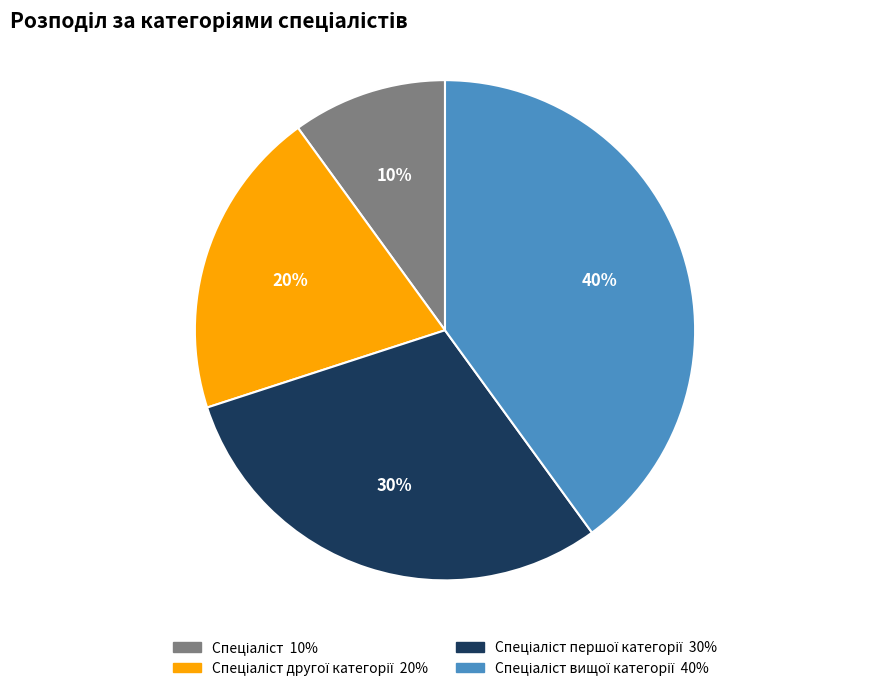

Does any single category account for the majority?

No